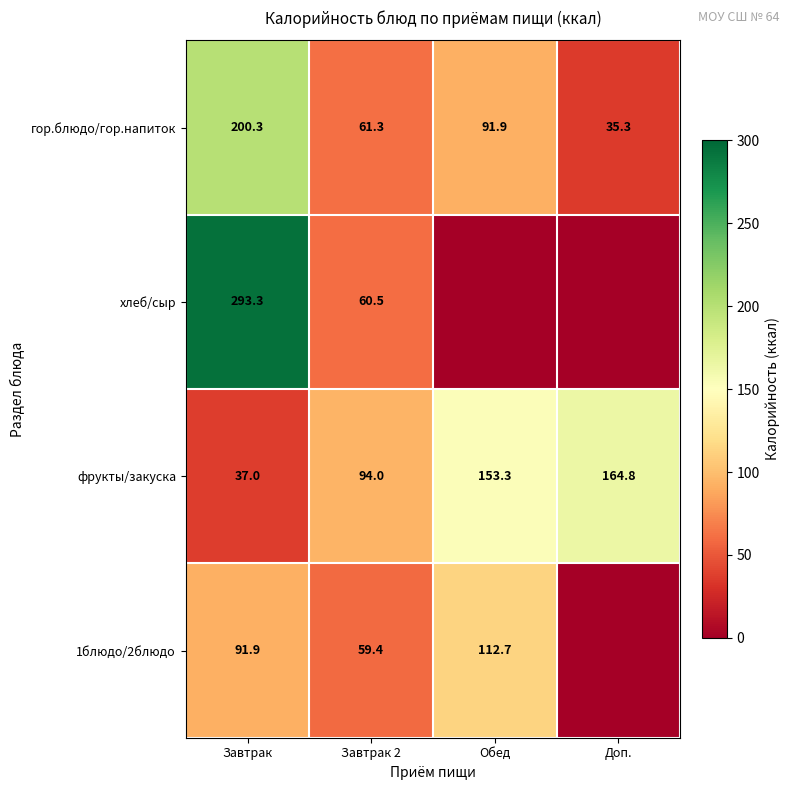

What is the total value across all series at Доп.?

200.1